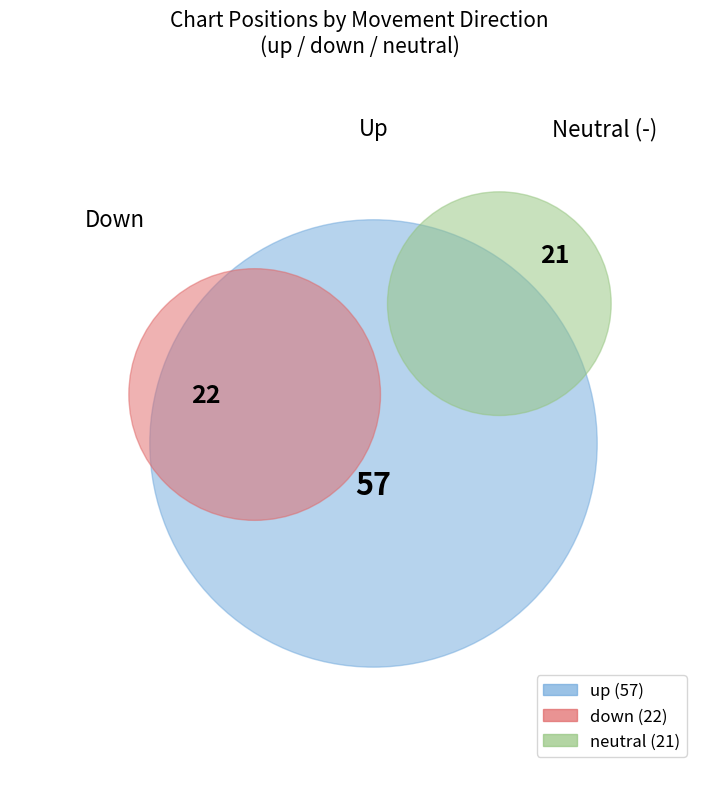

What is the smallest slice in the pie chart?

-